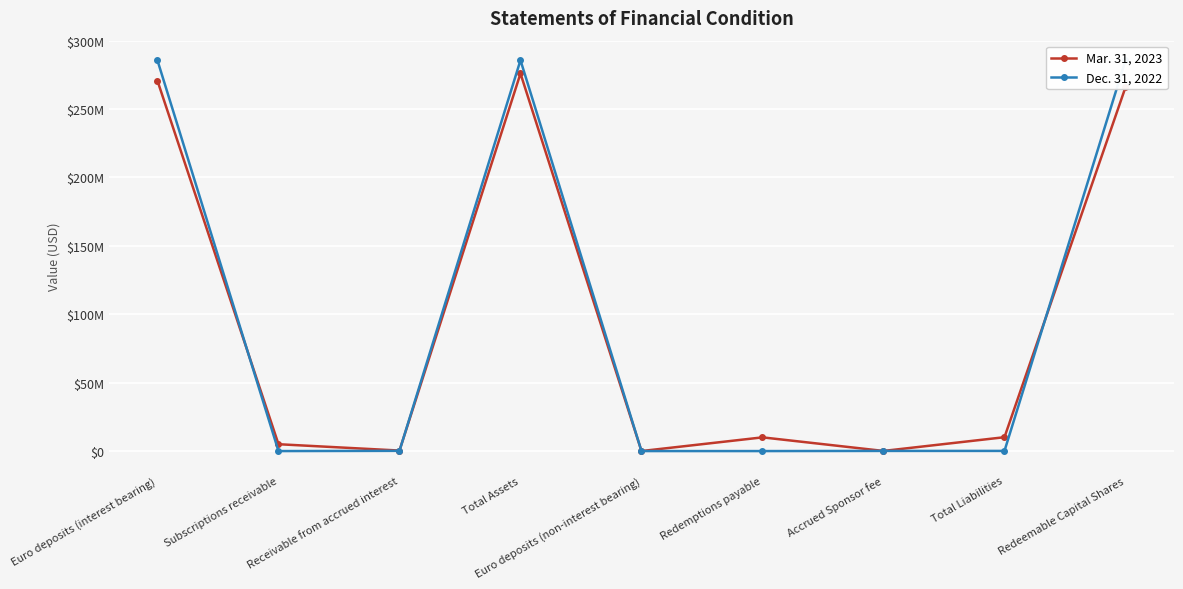

Which category has the highest value in the Mar. 31, 2023 series?

Total Assets